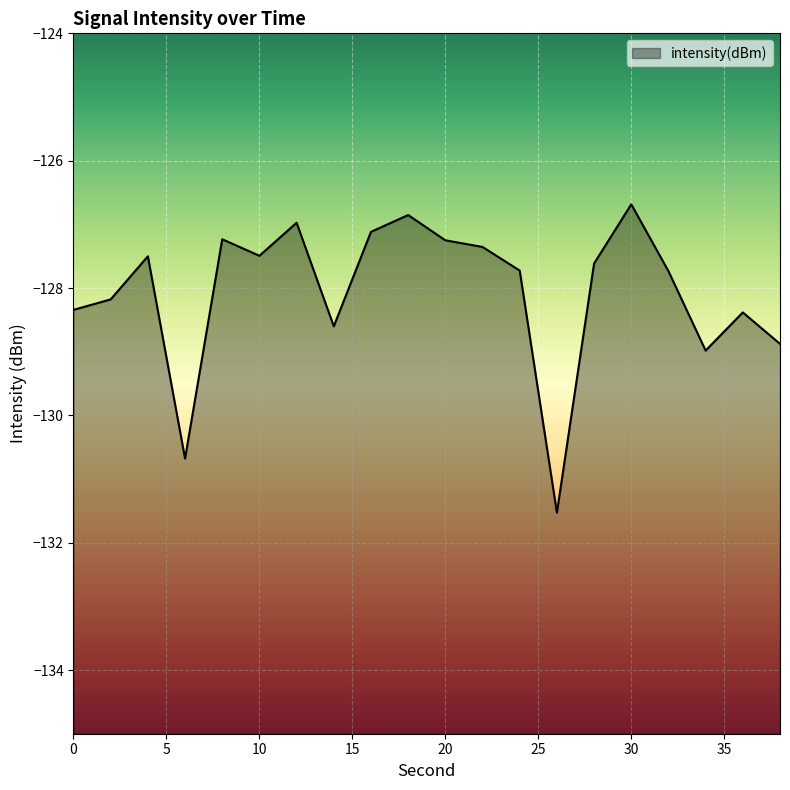

Does the chart display data point markers on the line(s)?

No